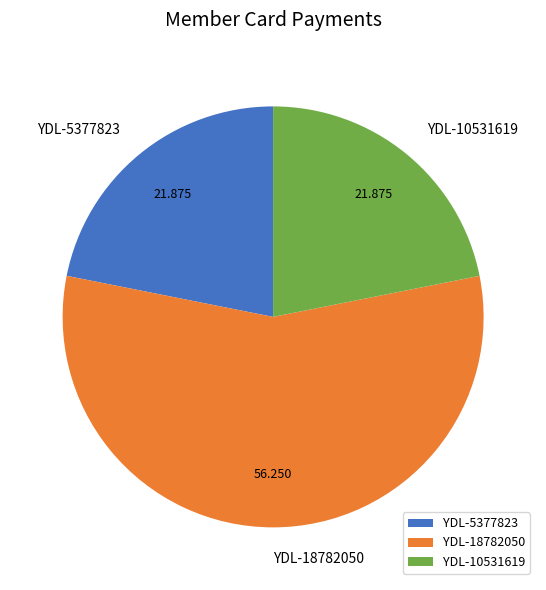

Is there any slice that represents more than half of the pie?

Yes